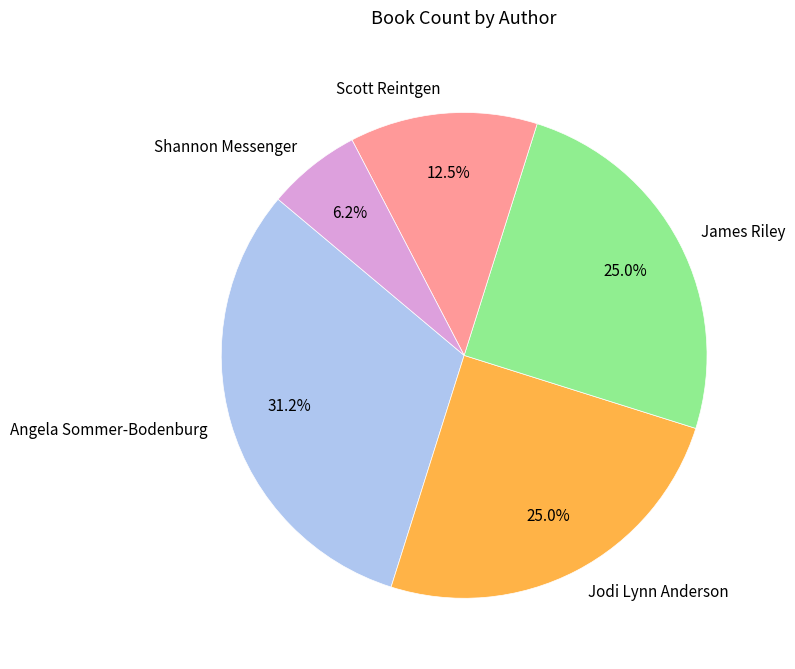

How many slices are in this pie chart?

5